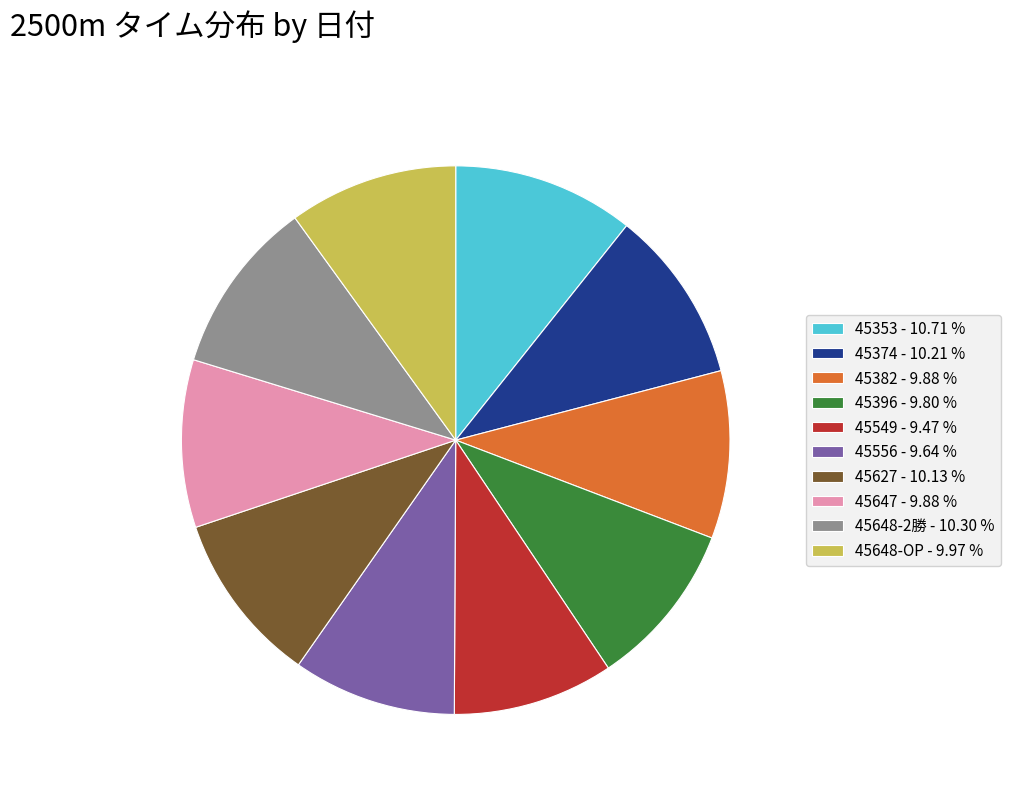

Is there any slice that represents more than half of the pie?

No